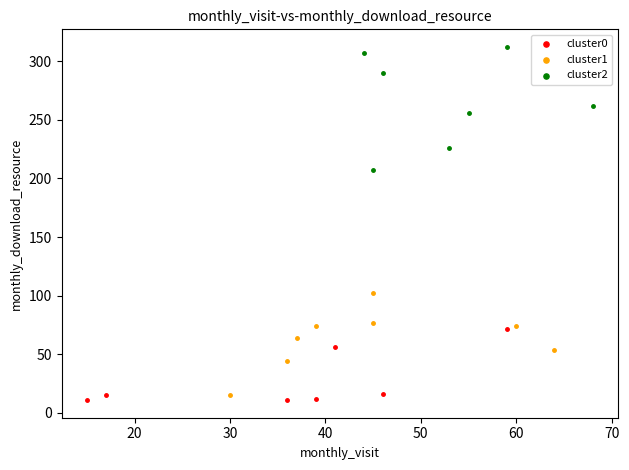

Which series reaches the maximum Y coordinate?

cluster2